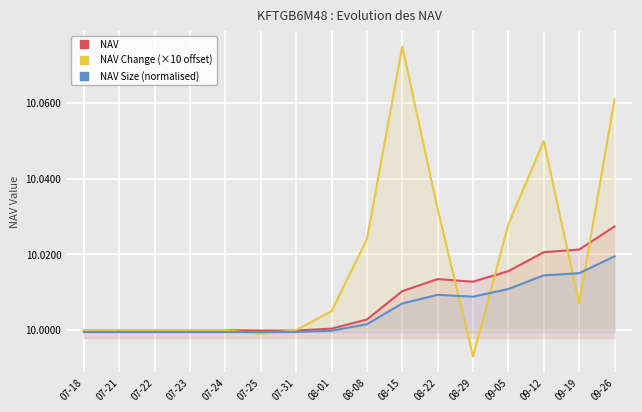

Which series has the largest range (max minus min)?

NAV Change (×10 offset)